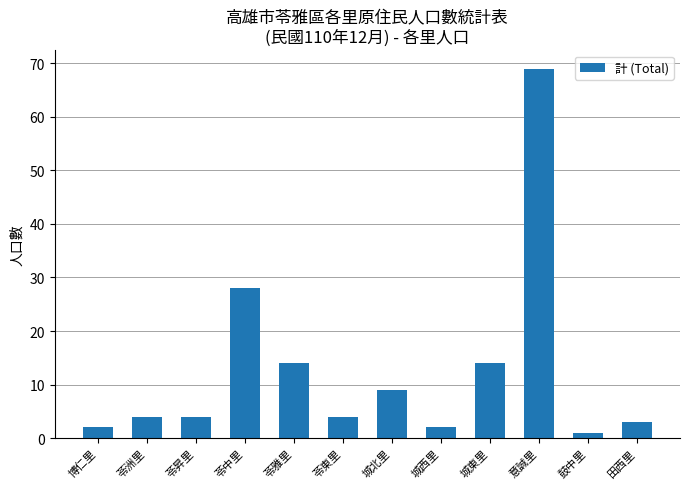

What is the ratio of the value at 城北里 to the value at 鼓中里?

9.0